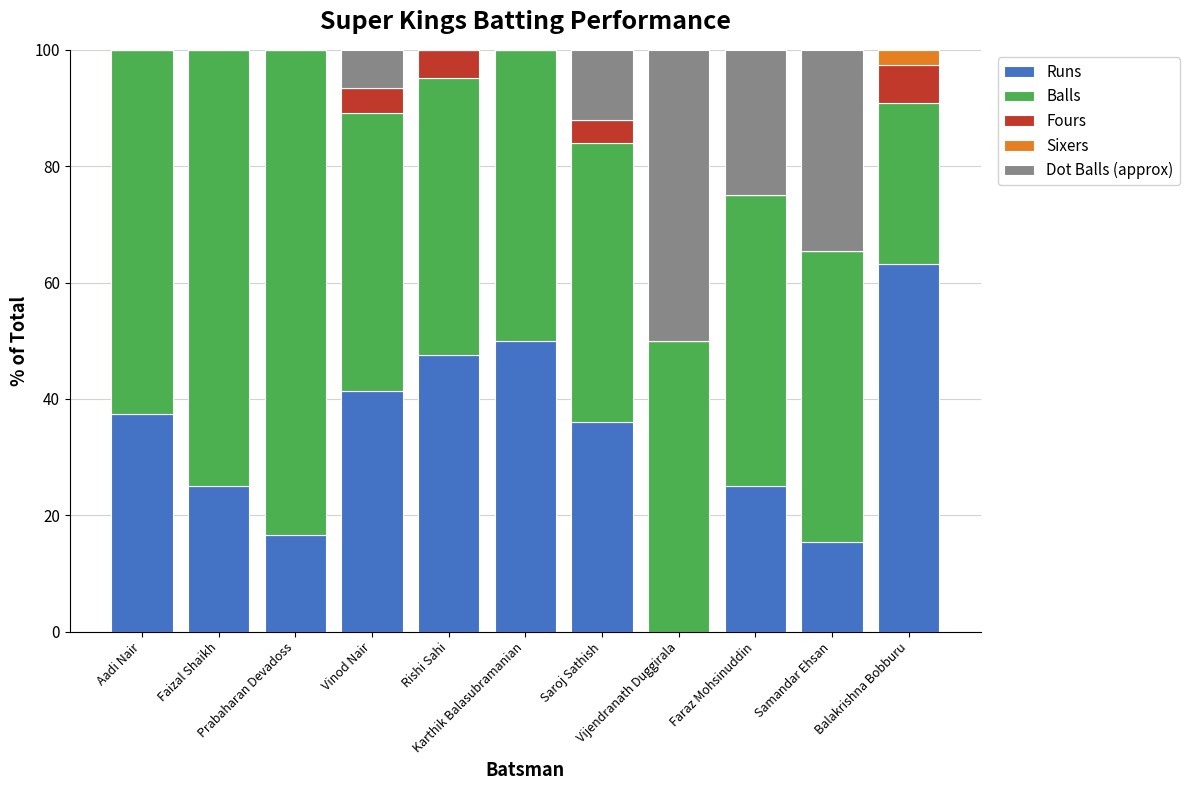

What is the label of the 9th bar from the right?

Prabaharan Devadoss